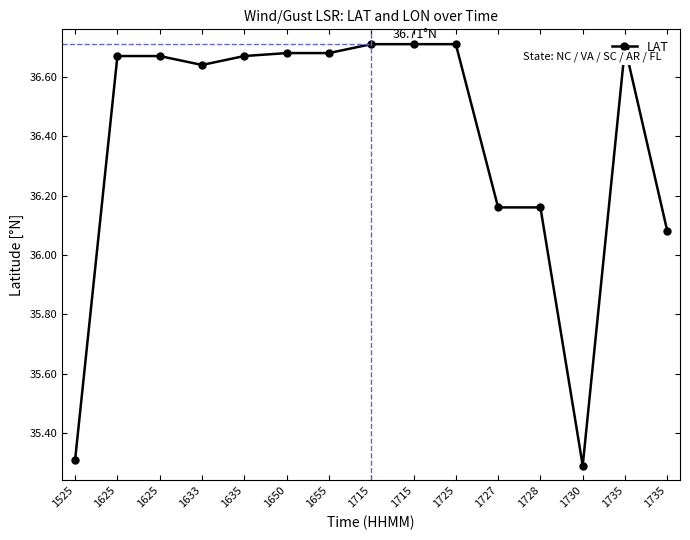

What is the maximum value shown in the chart?

36.7